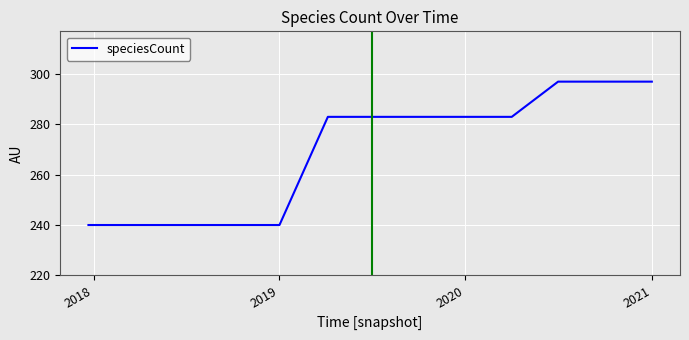

What is the difference between the maximum and minimum values?

57